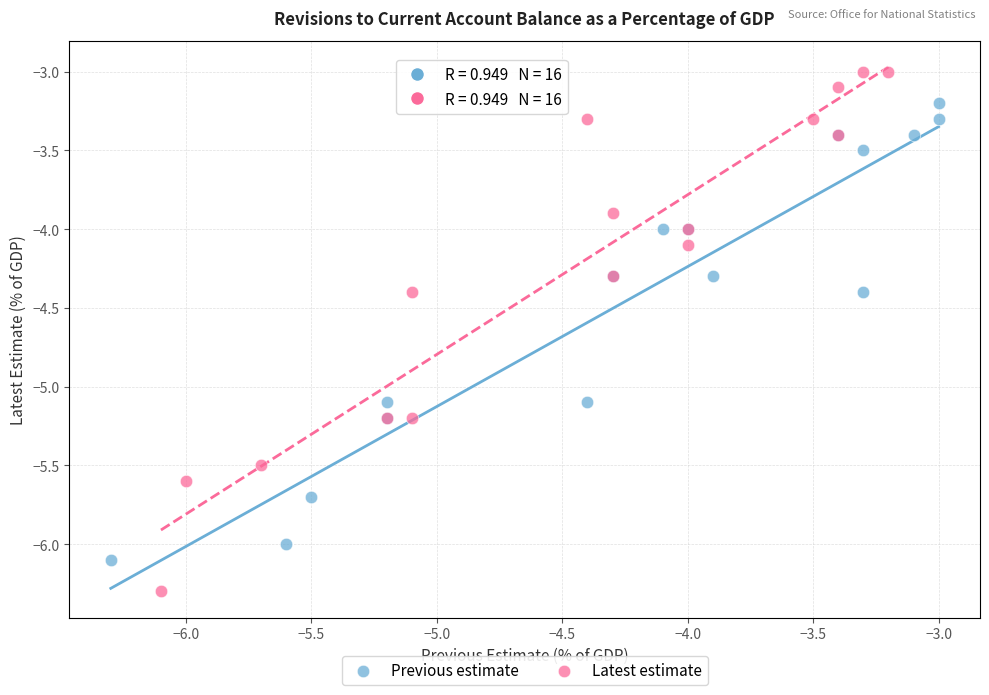

Which series reaches the maximum Y coordinate?

Latest estimate